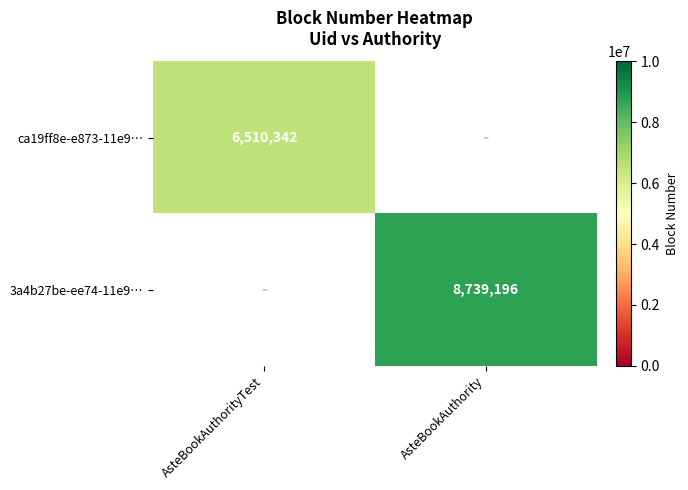

Which category has the highest value across all series?

AsteBookAuthority